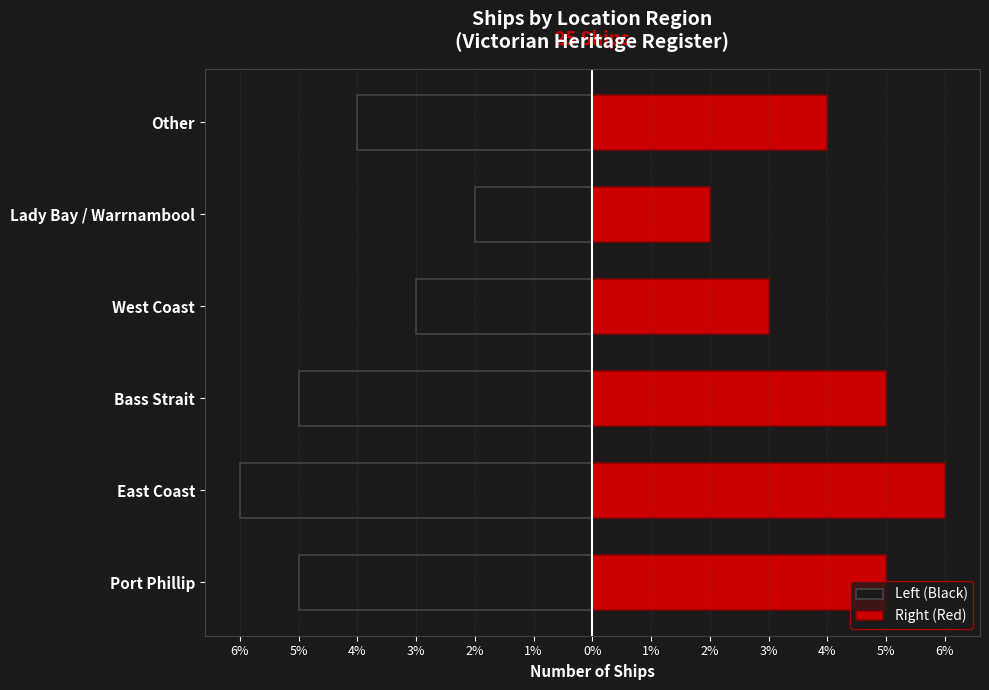

The Left (Black) series shows -1 at Lady Bay / Warrnambool. True or false?

False